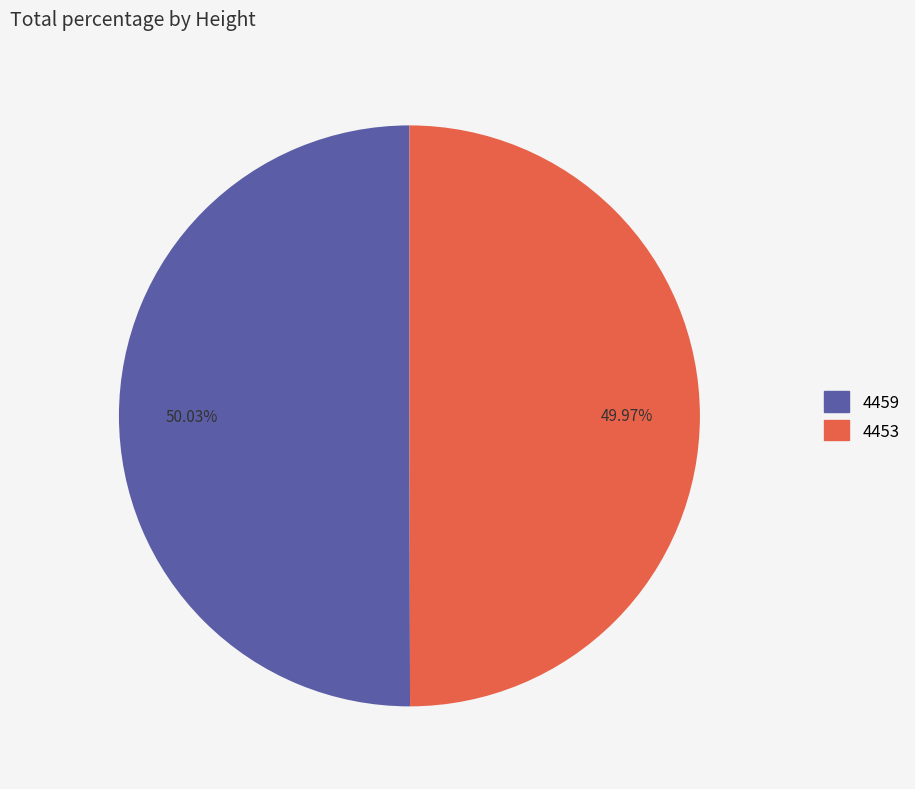

To the nearest percent, what is the combined percentage of 4453 and 4459?

100%